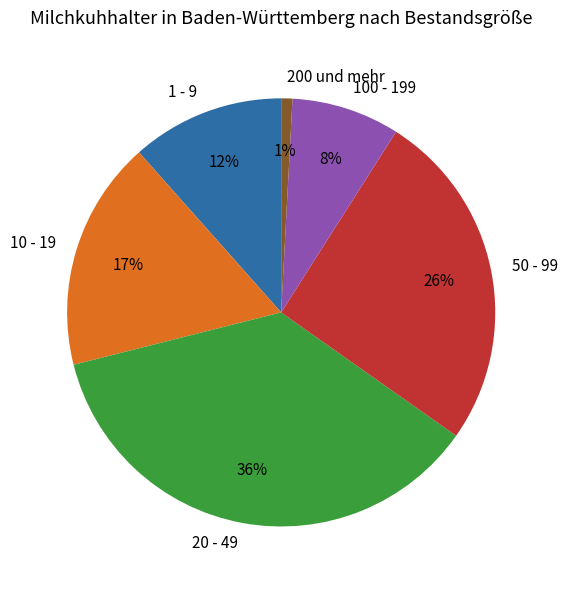

True or false: 50 - 99 accounts for 38% of the total.

False